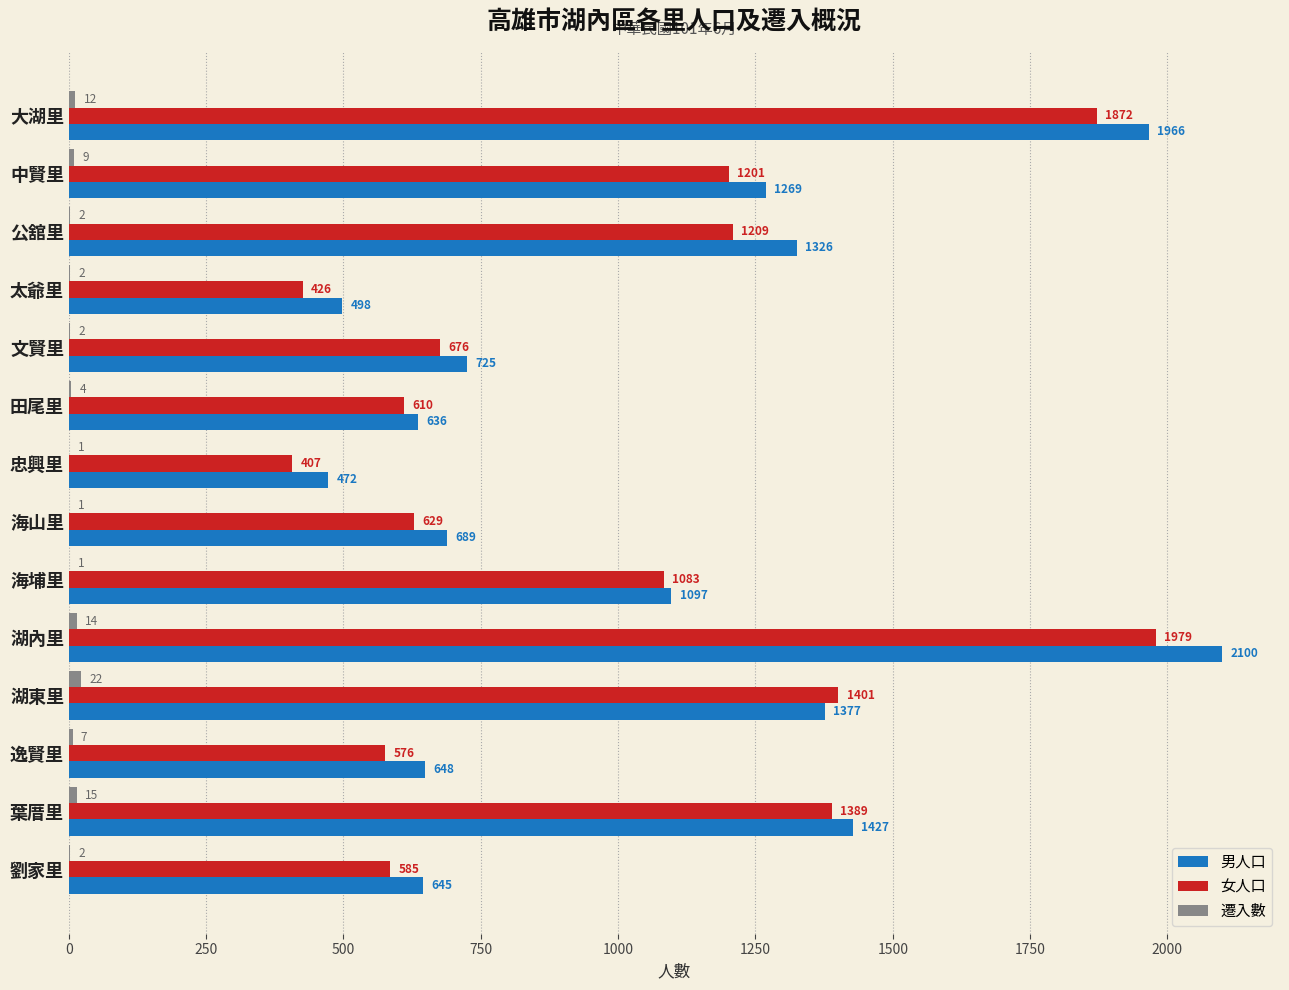

How many series are shown in this chart?

3